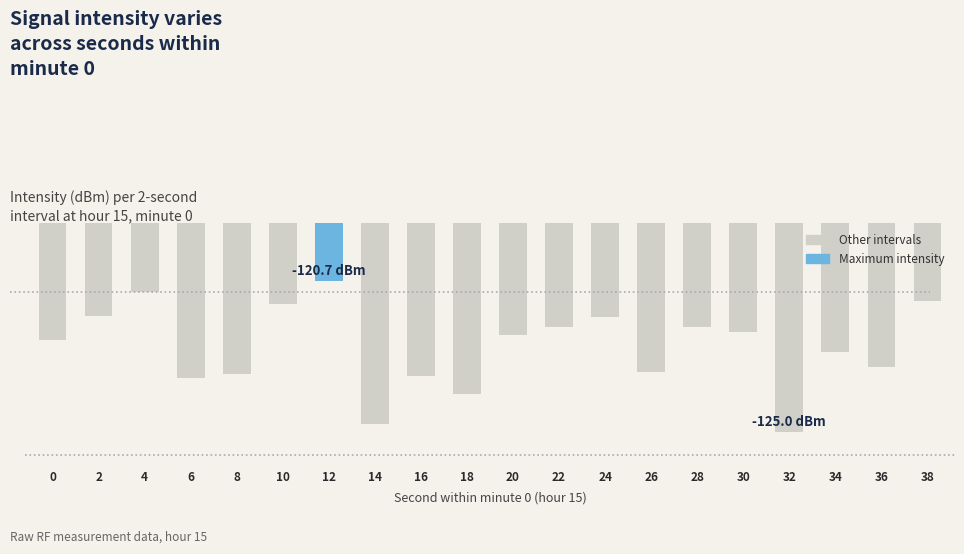

Does the chart contain any negative values?

Yes